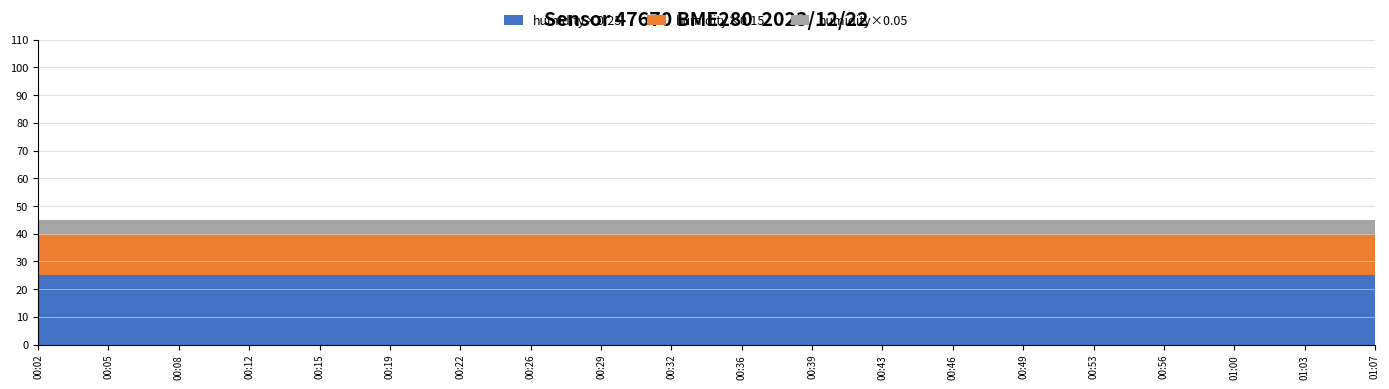

What is the lowest value of the humidity×0.25 series?

25